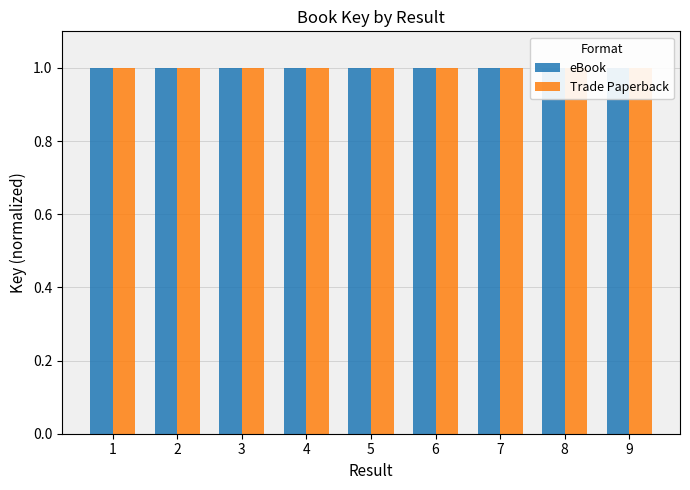

Is it true that Trade Paperback equals 1.0 at 9?

True